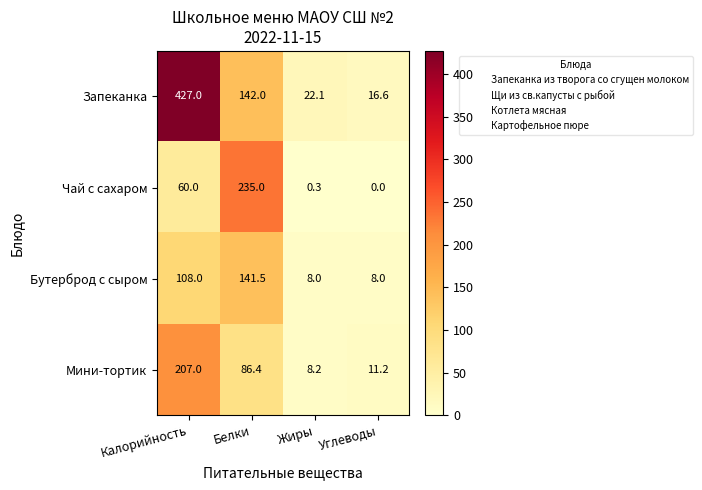

Which category has the highest value in the Запеканка series?

Калорийность